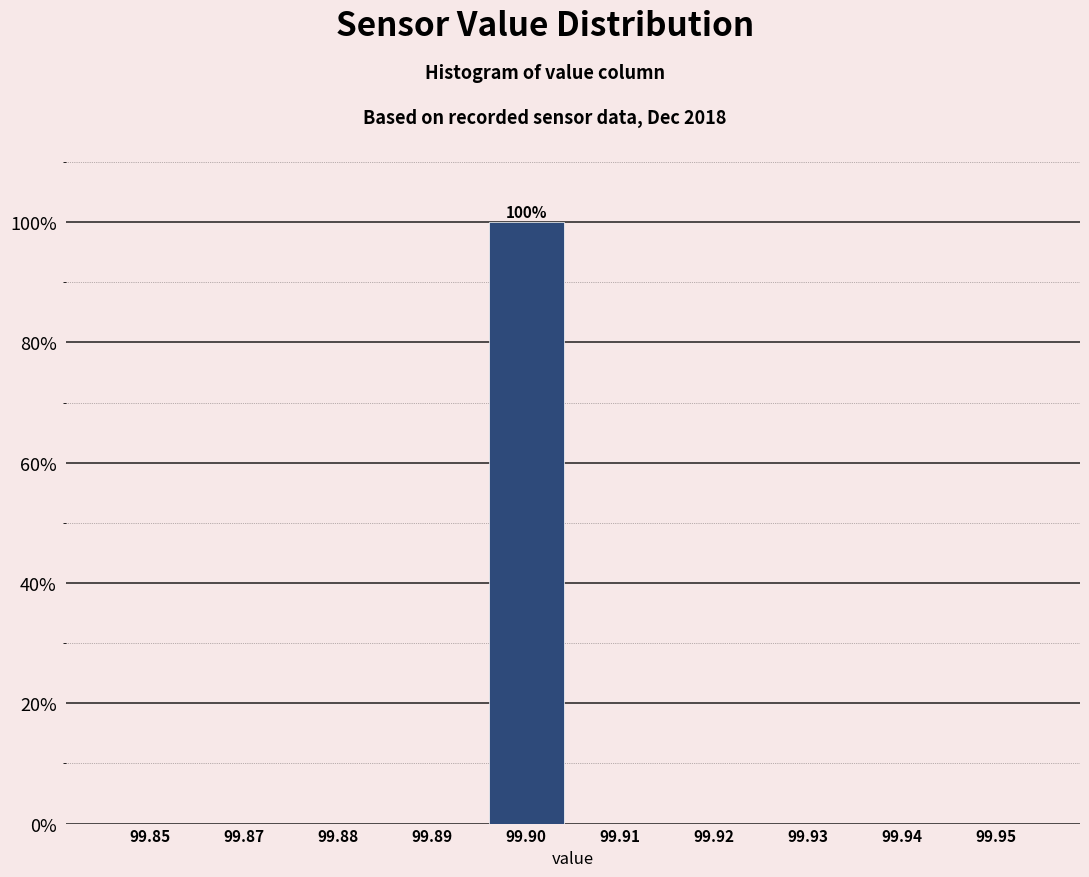

Reading left to right, list all the values displayed in this chart.

99.85=0	99.87=0	99.88=0	99.89=0	99.90=100	99.91=0	99.92=0	99.93=0	99.94=0	99.95=0